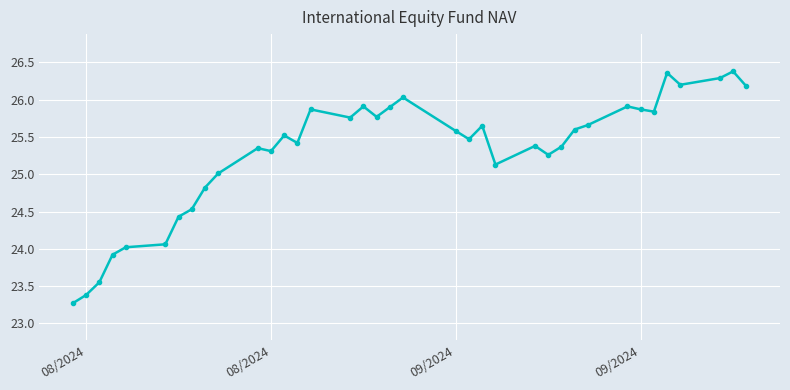

What is the value of the 13th point from the left?

25.5